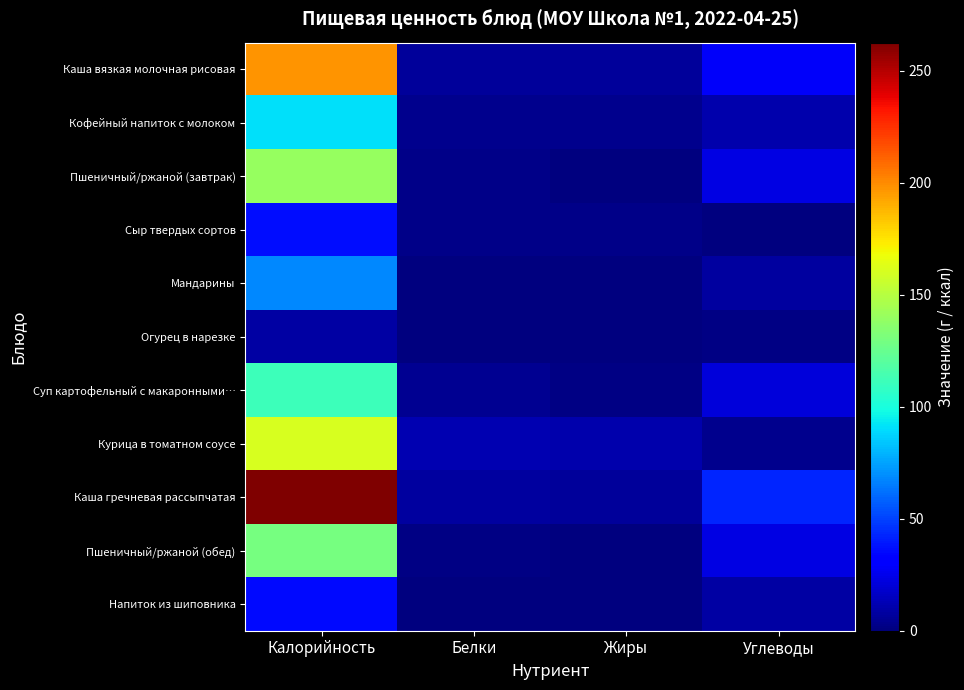

At which category does the chart reach its minimum across all series?

Углеводы